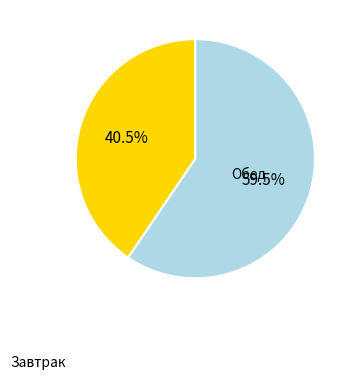

Which category has the biggest portion of the pie?

Обед